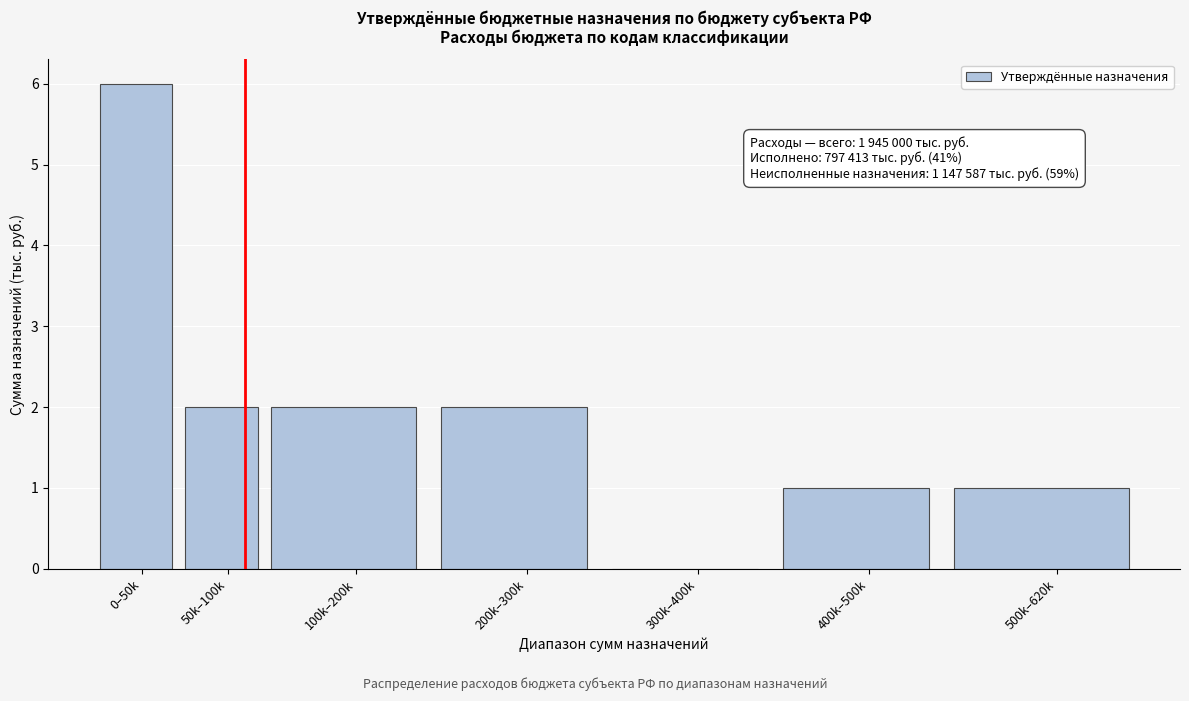

Reading right to left, extract all data points from this chart.

500k–620k=1	400k–500k=1	300k–400k=0	200k–300k=2	100k–200k=2	50k–100k=2	0–50k=6